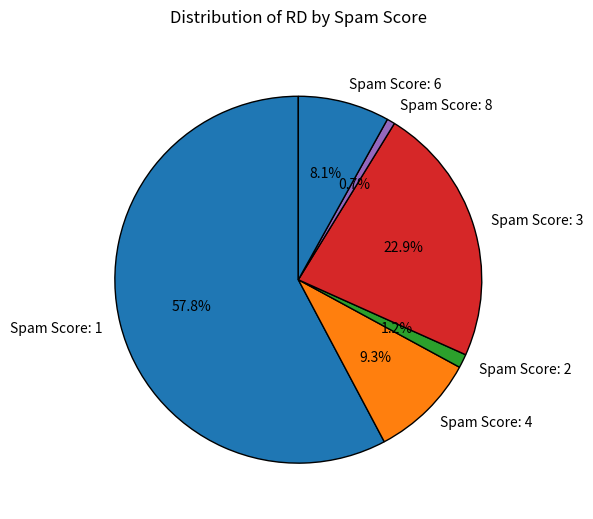

To the nearest percent, what is the average slice percentage?

17%